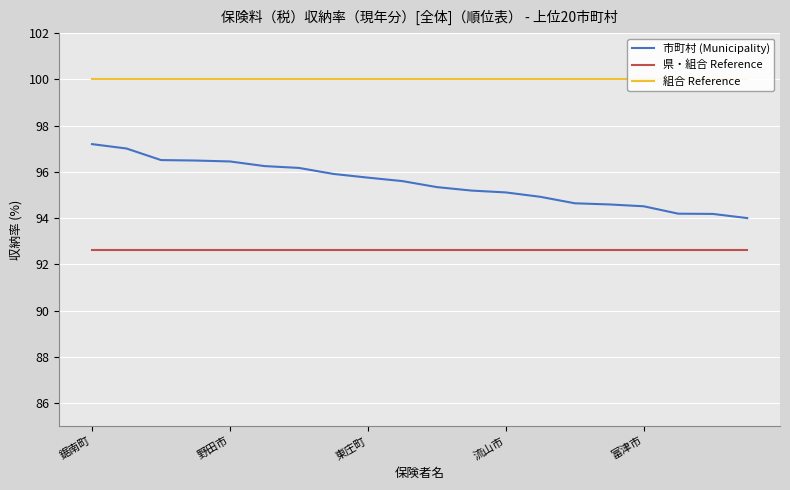

Which series has the largest range (max minus min)?

市町村 (Municipality)